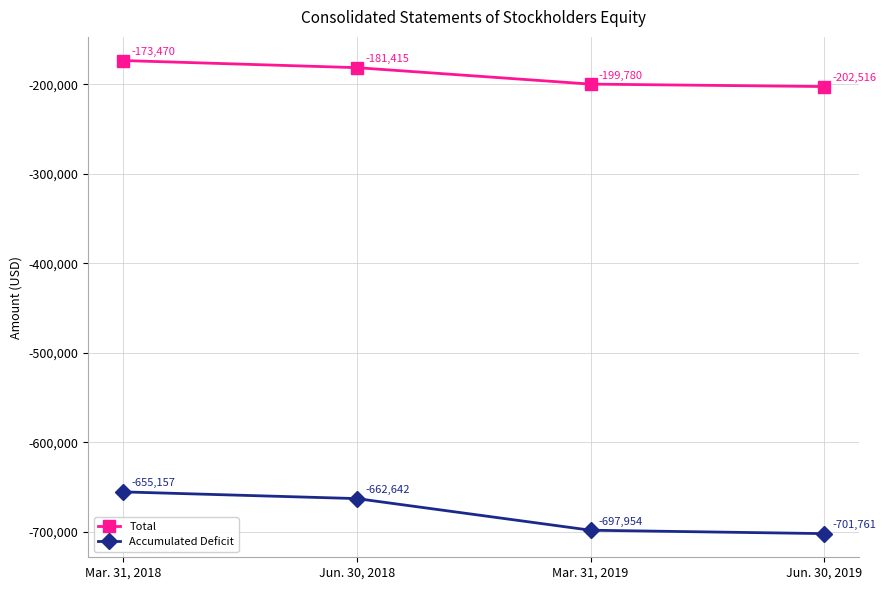

Rank the series by their average value, from highest to lowest.

Total, Accumulated Deficit